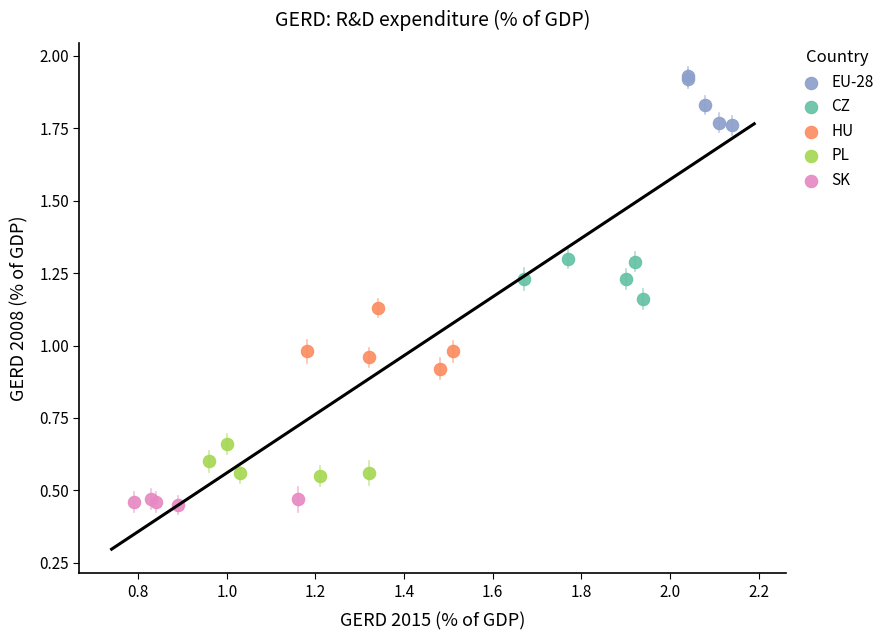

Which series contains the lowest Y value?

SK